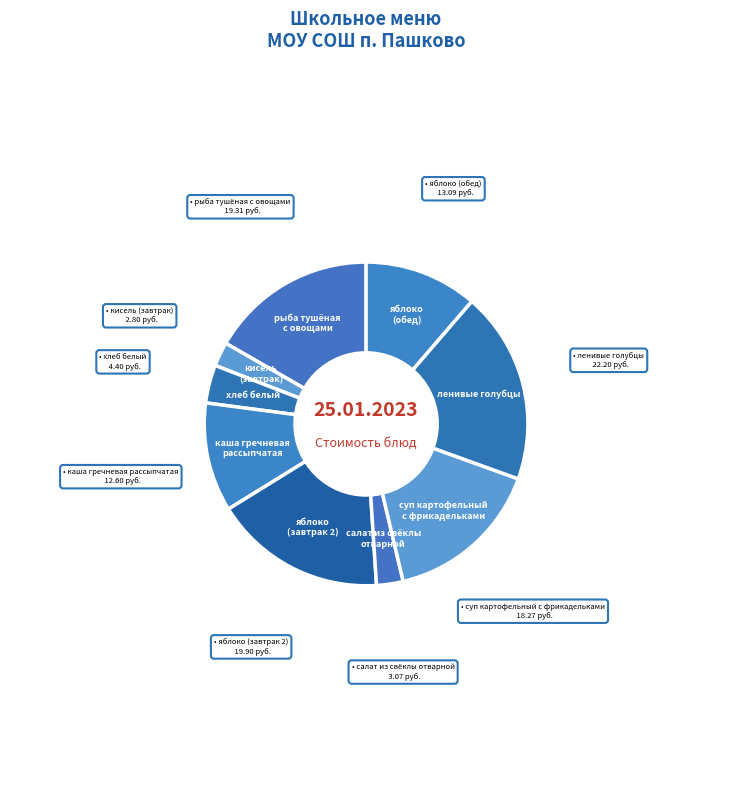

To the nearest percent, what is the difference between the largest and smallest slice percentages?

17%